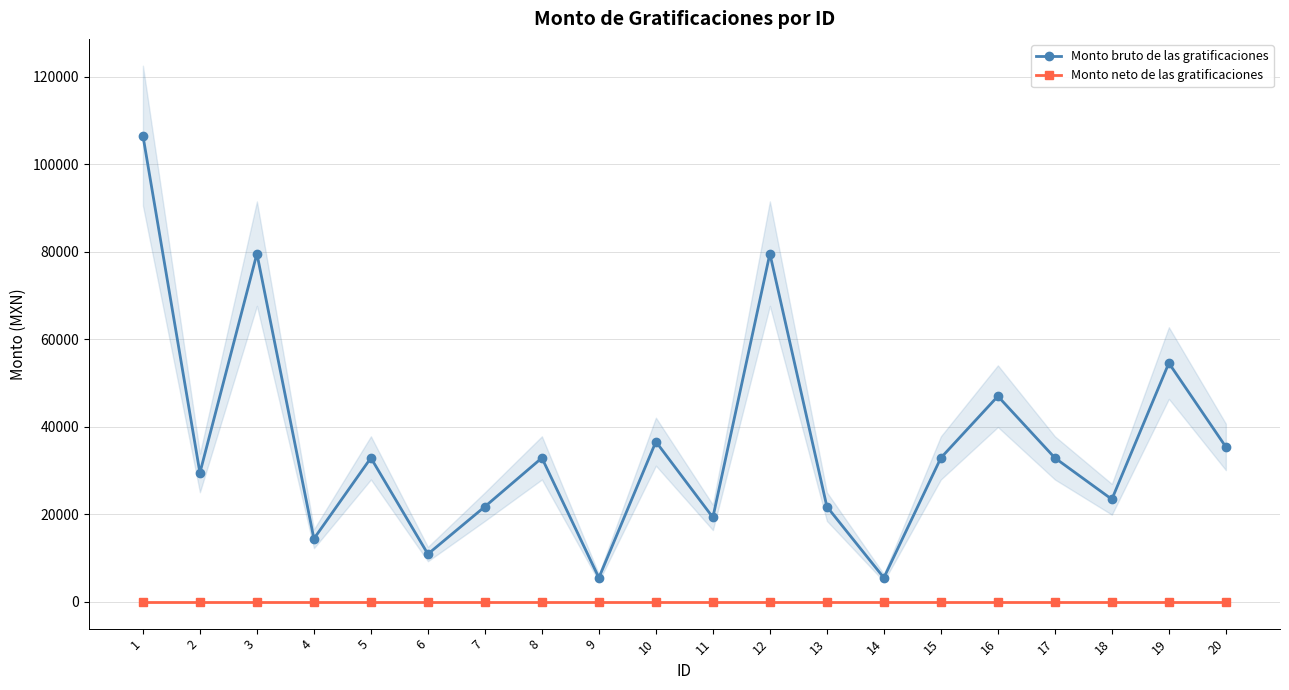

Rank the series by their average value, from highest to lowest.

Monto bruto de las gratificaciones, Monto neto de las gratificaciones